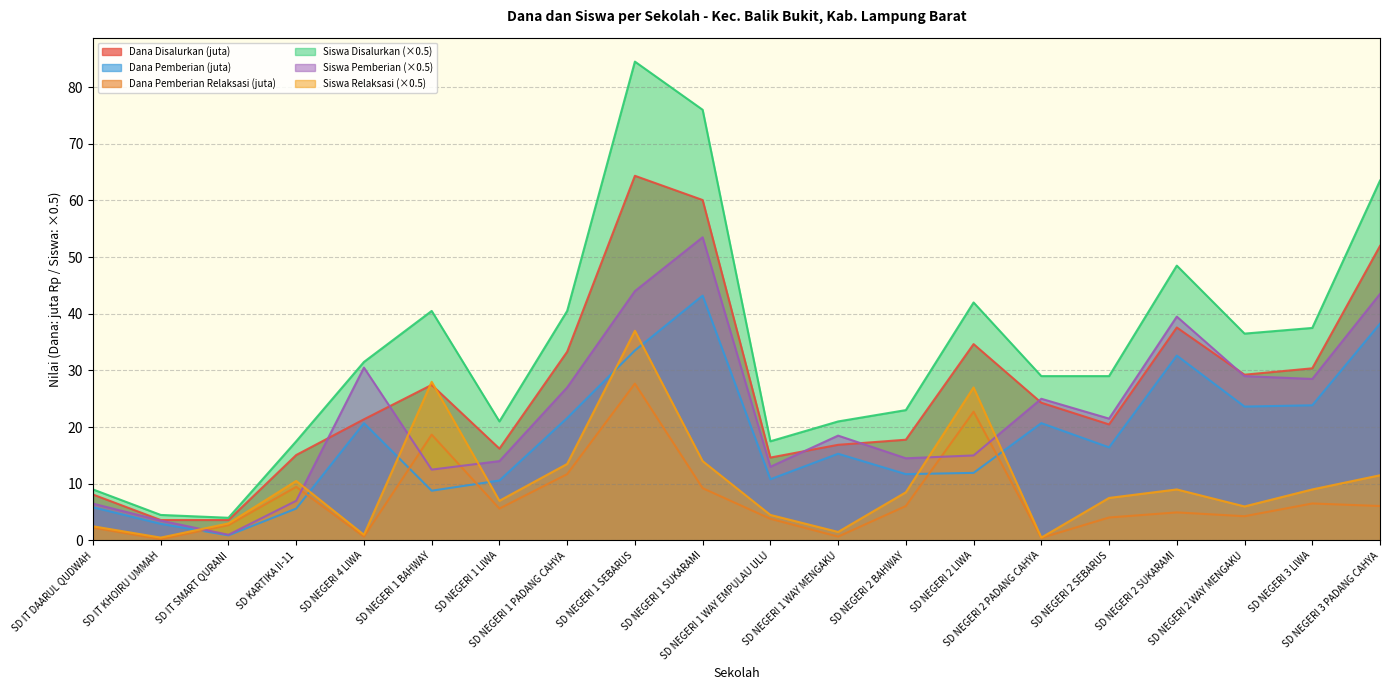

Rank the series by their maximum value, from highest to lowest.

Siswa Disalurkan (×0.5), Dana Disalurkan (juta), Siswa Pemberian (×0.5), Dana Pemberian (juta), Siswa Relaksasi (×0.5), Dana Pemberian Relaksasi (juta)